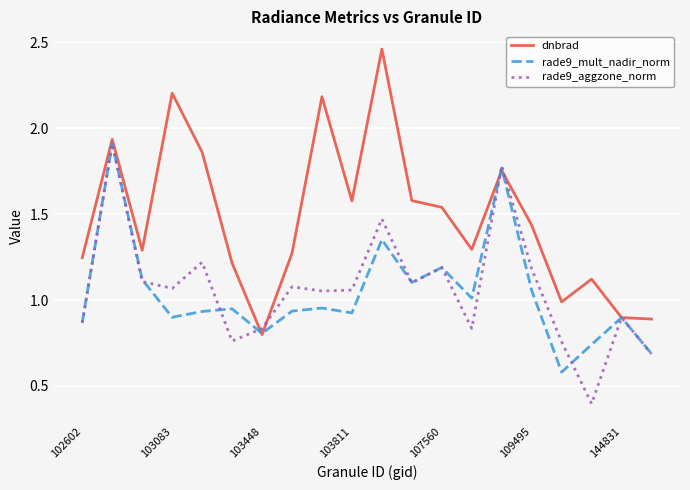

What is the minimum value shown in the chart?

0.4